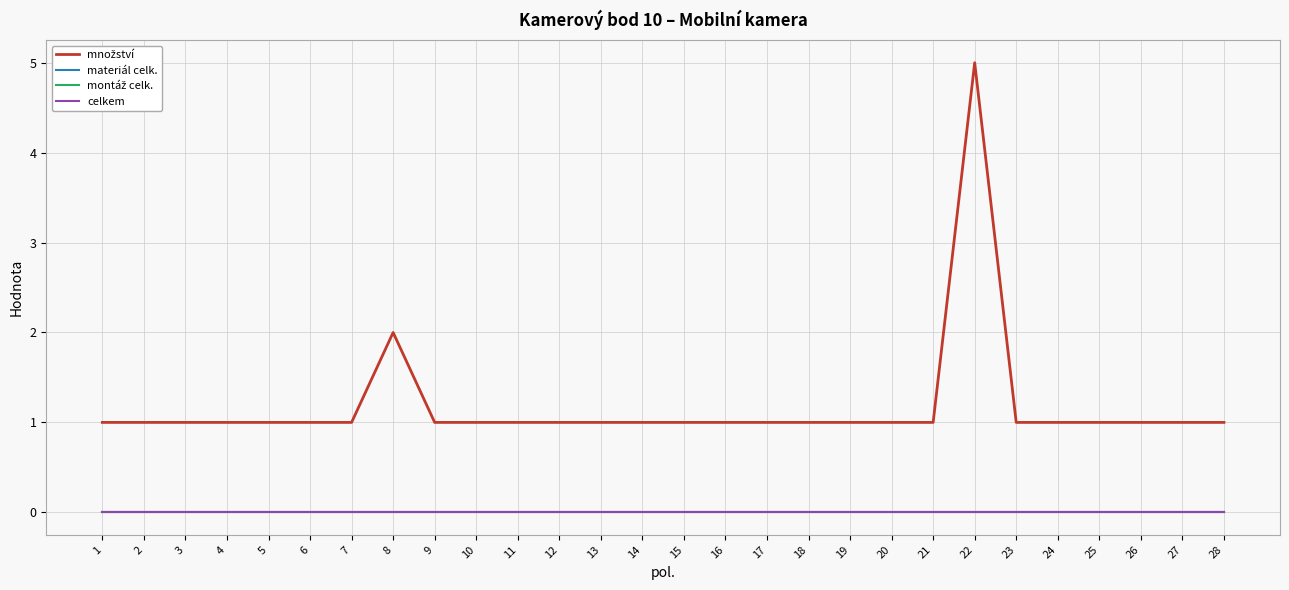

Does the chart have visible grid lines?

Yes